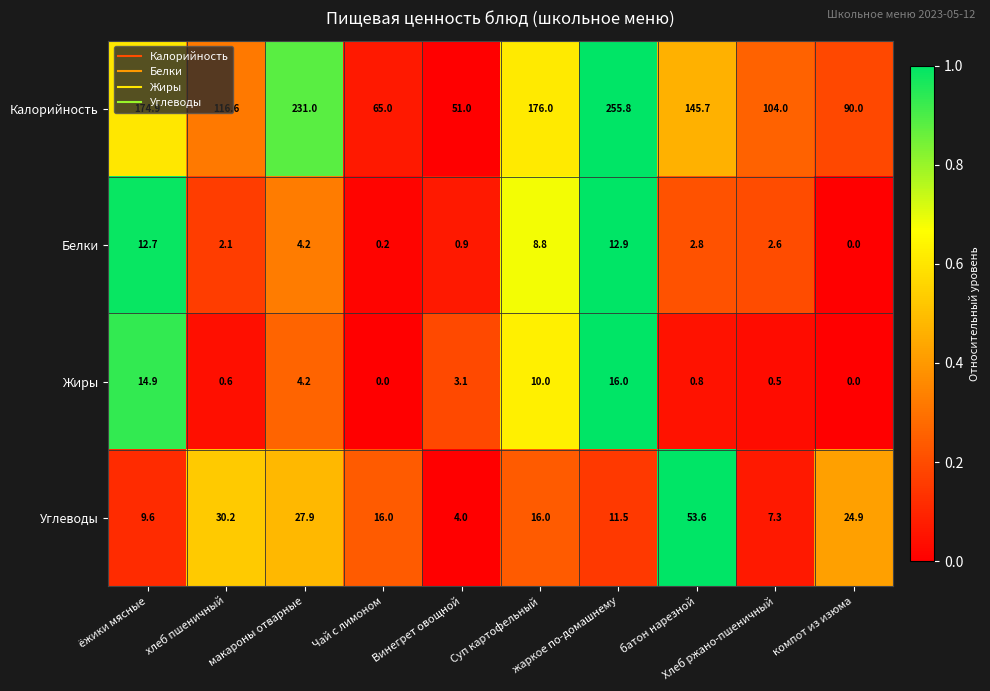

What is the total value across all series at Суп картофельный?

210.8